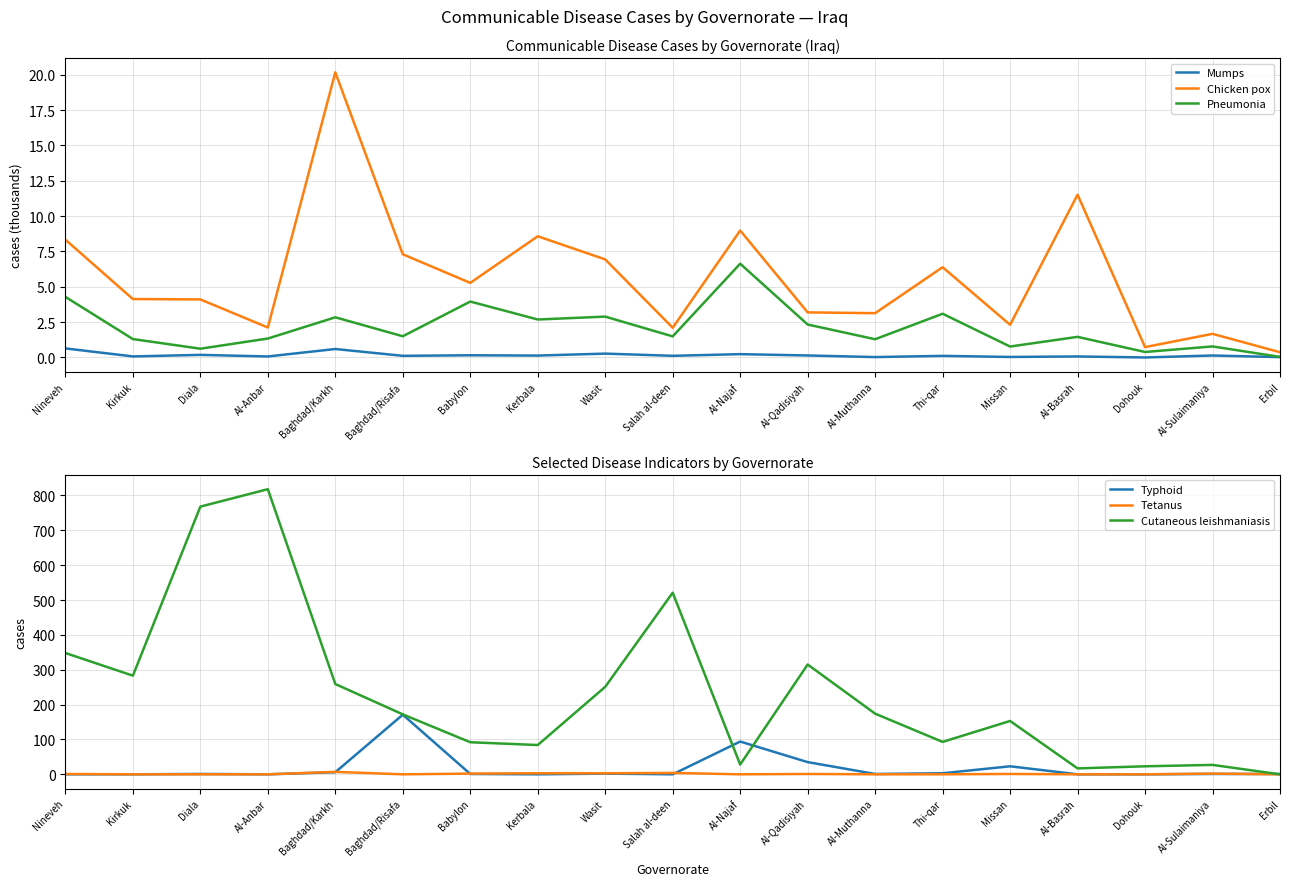

Which series has the largest range (max minus min)?

Cutaneous leishmaniasis